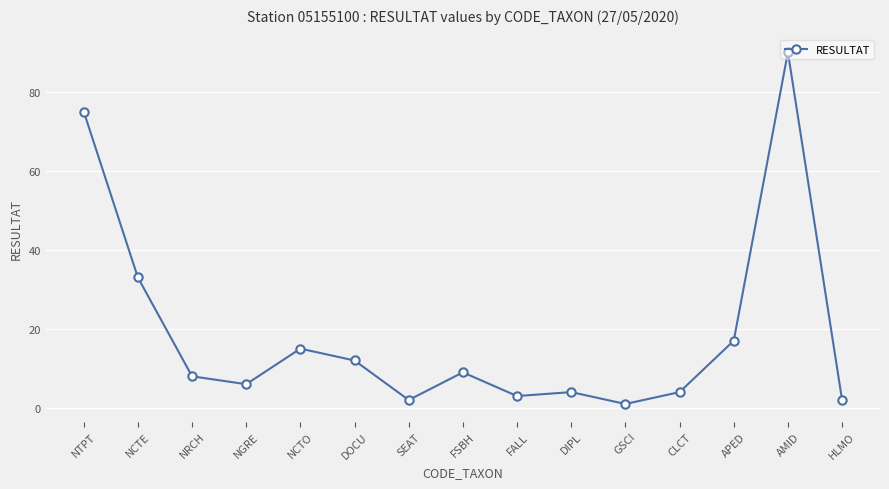

The chart shows a value of 50 at NTPT. True or false?

False